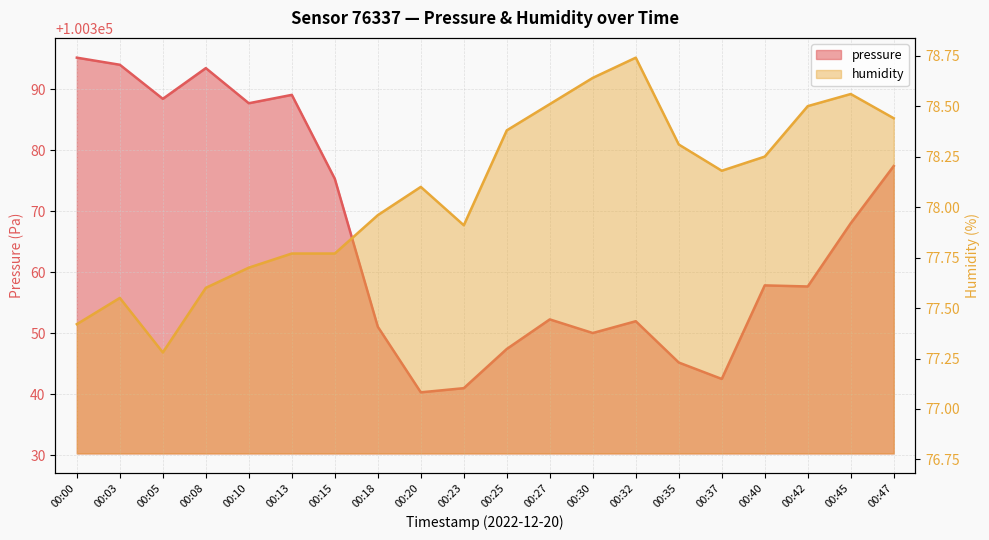

Rank the series by their average value, from highest to lowest.

pressure, humidity